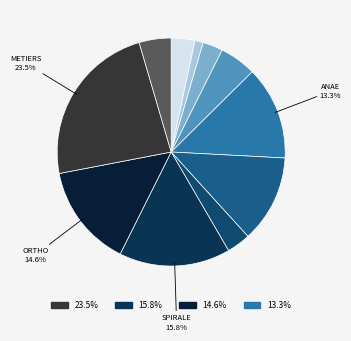

How many segments does this pie chart have?

11